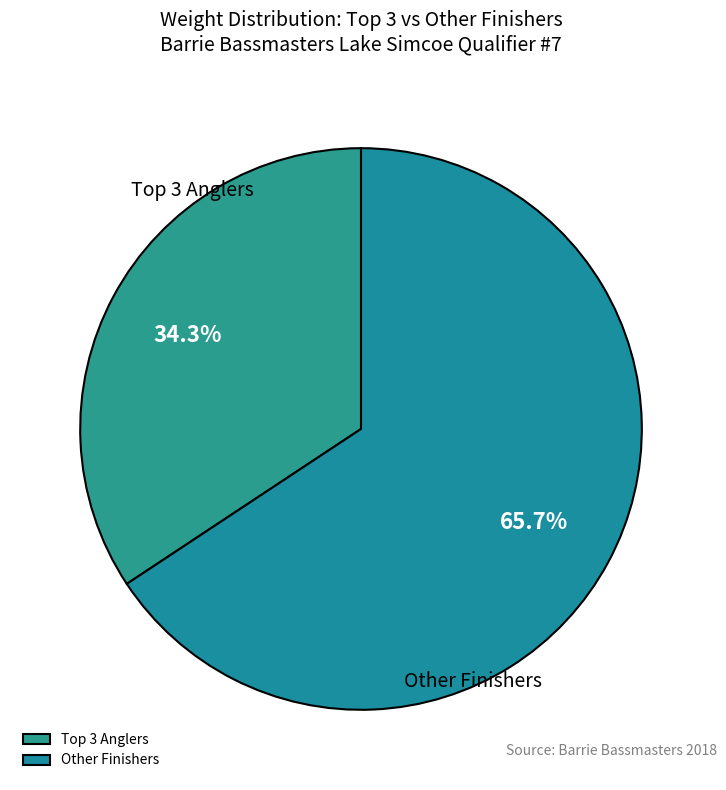

What is the largest slice in the pie chart?

Other Finishers